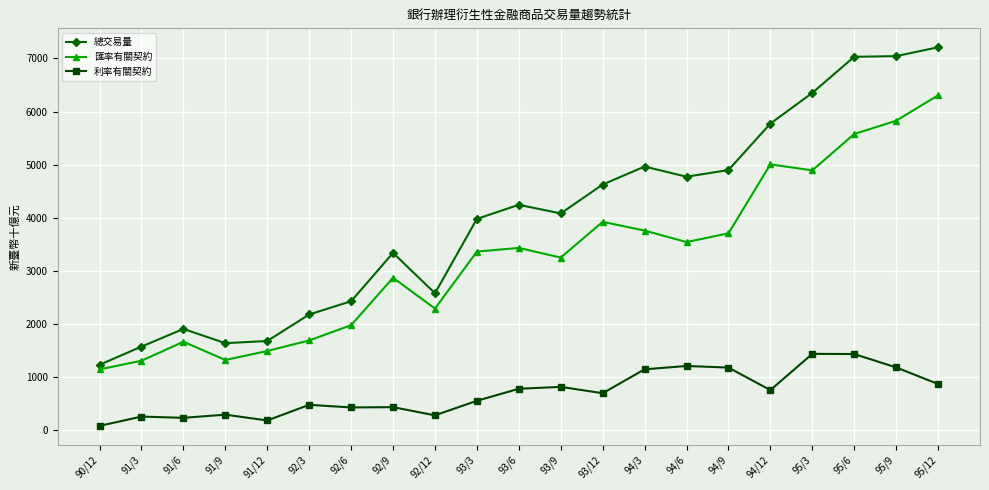

True or false: 總交易量 has a value of 719.5 at 91/12.

False